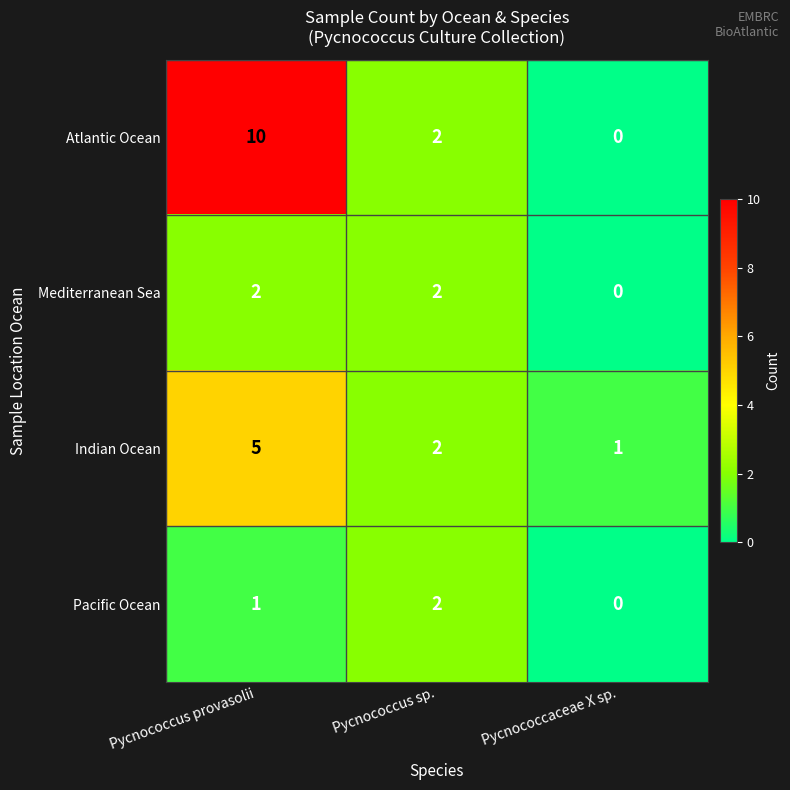

Is it true that Atlantic Ocean equals 1 at Pycnococcus sp.?

False